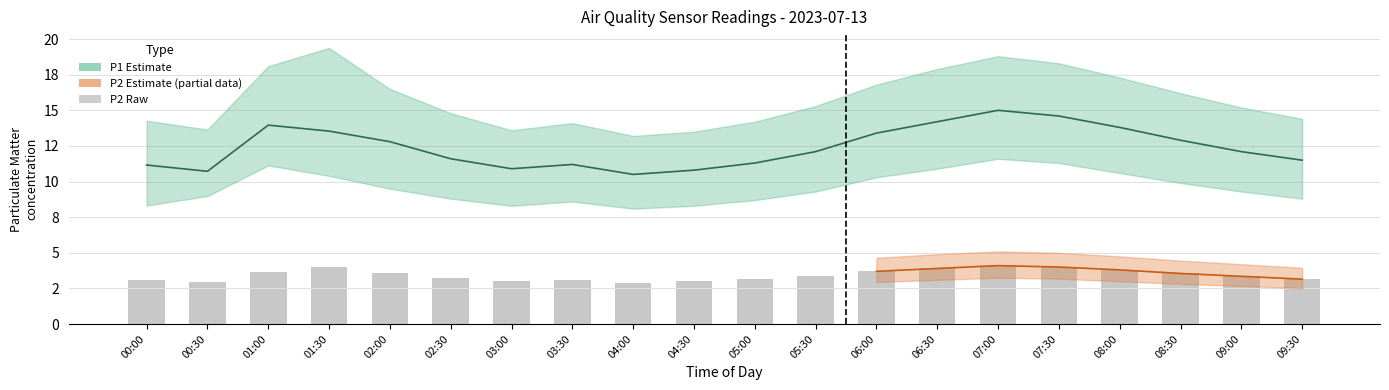

What is the difference between the P1 values at 01:00 and 08:30?

1.1